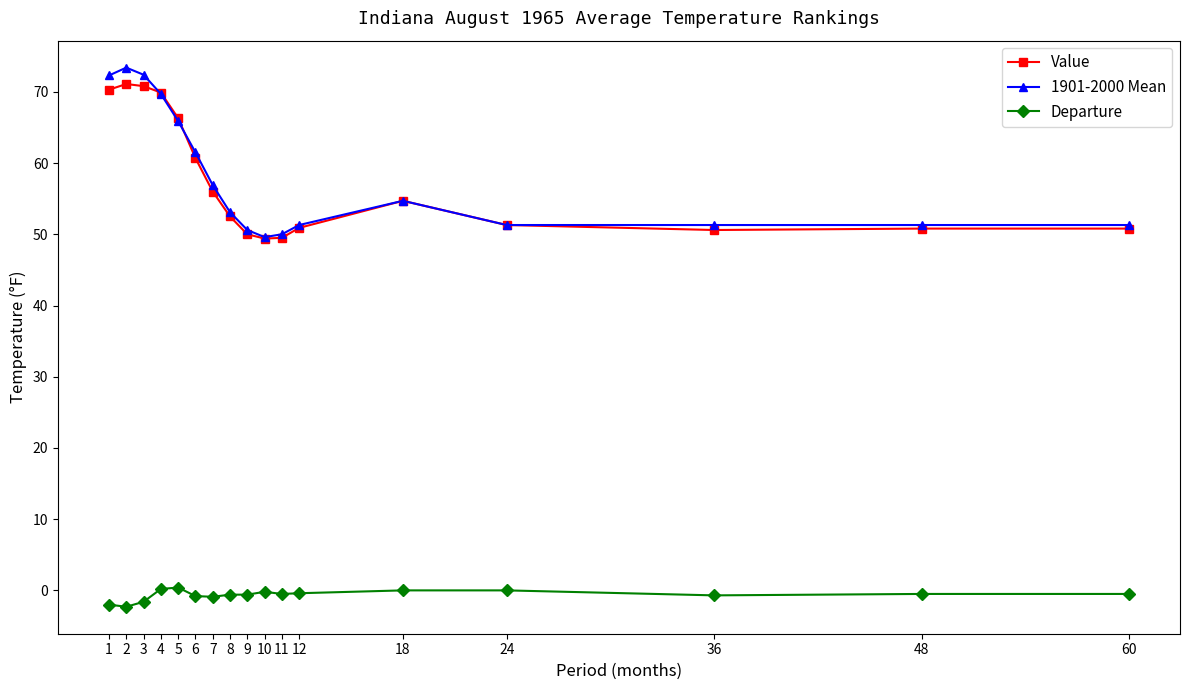

The value of Value at 36 is 34.4. True or false?

False